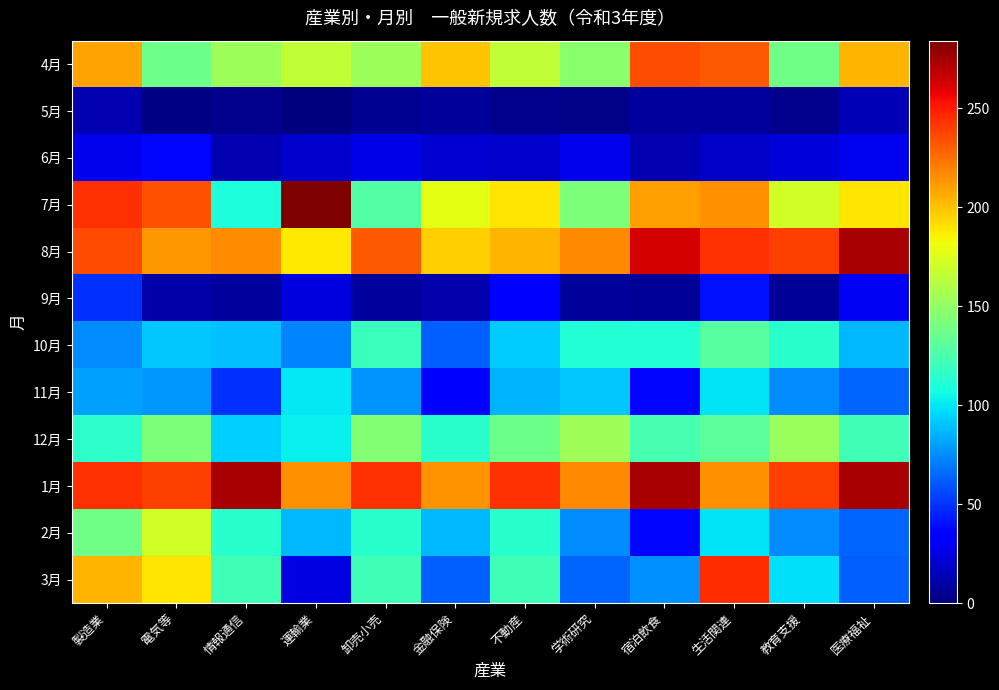

How many series are shown in this chart?

12